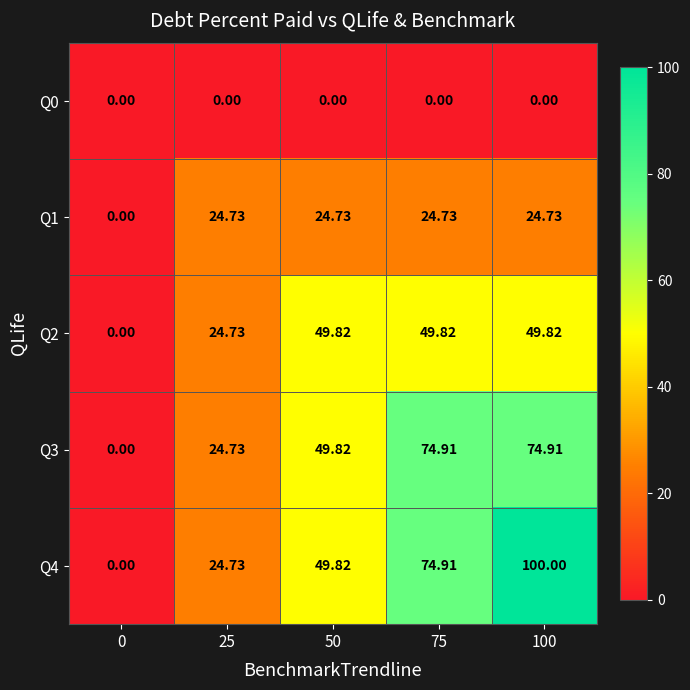

How many series are shown in this chart?

5